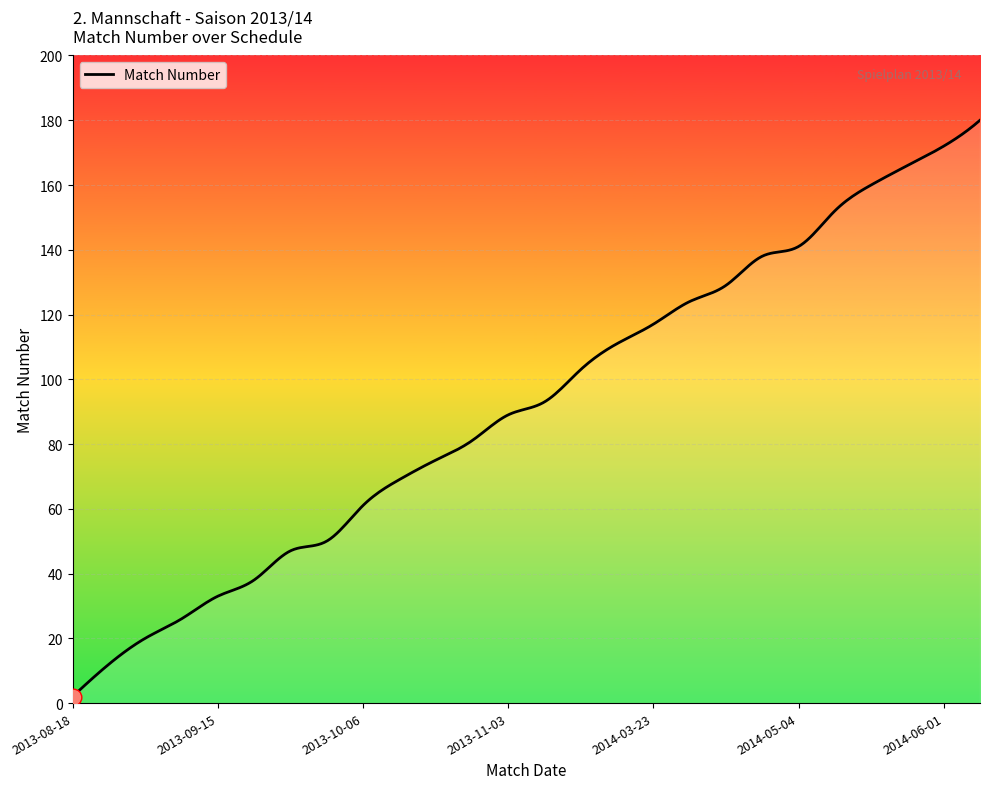

What is the minimum value shown in the chart?

2.0